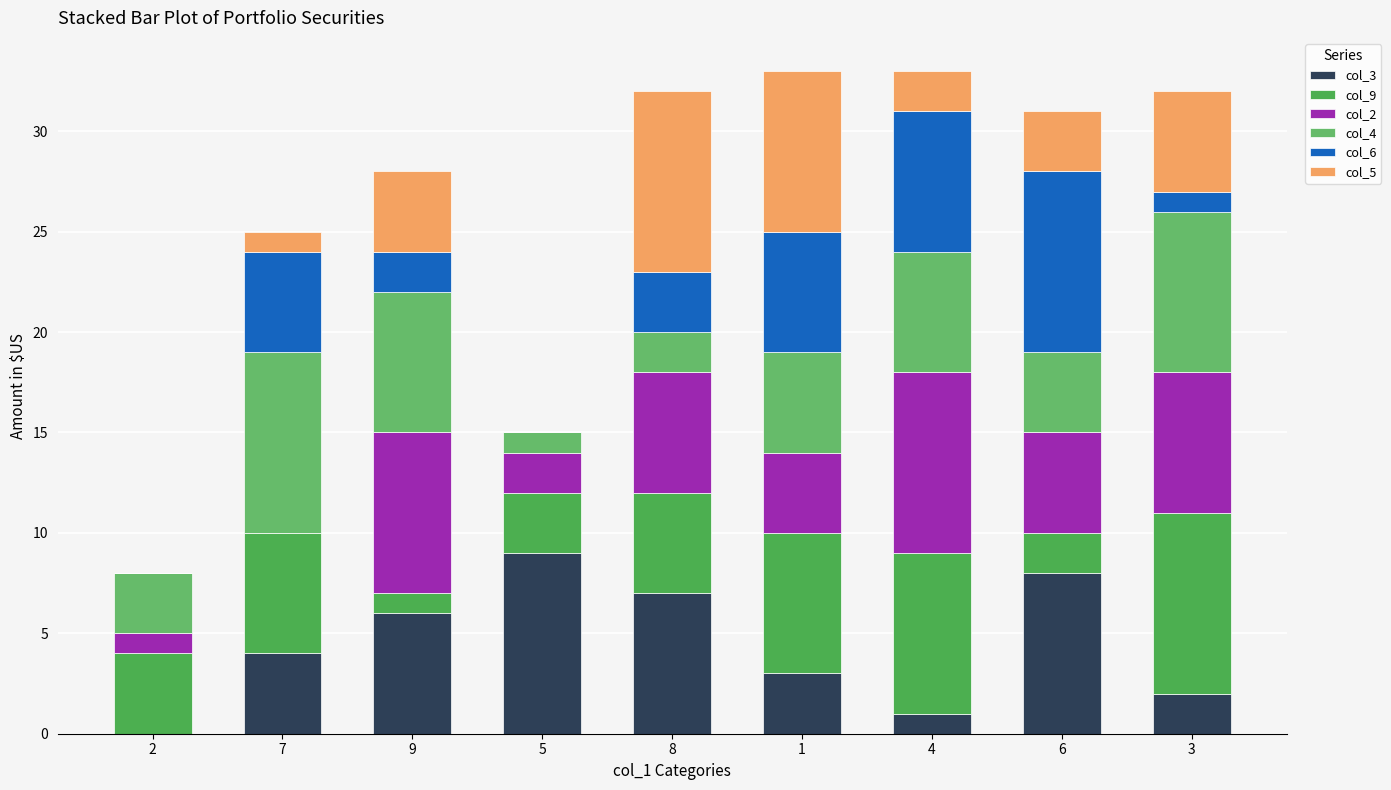

Which series has the largest total across all categories?

col_9